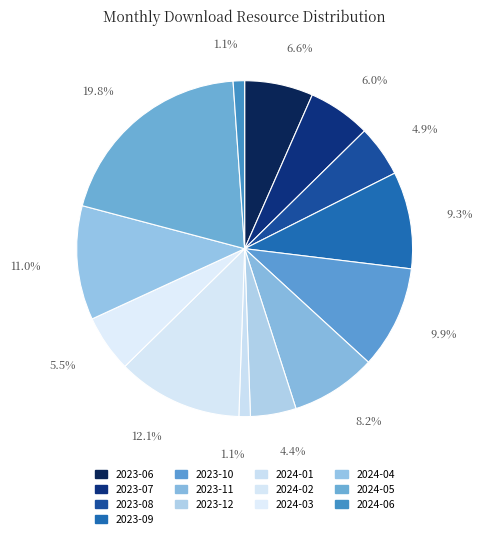

Count the number of slices in the pie.

13